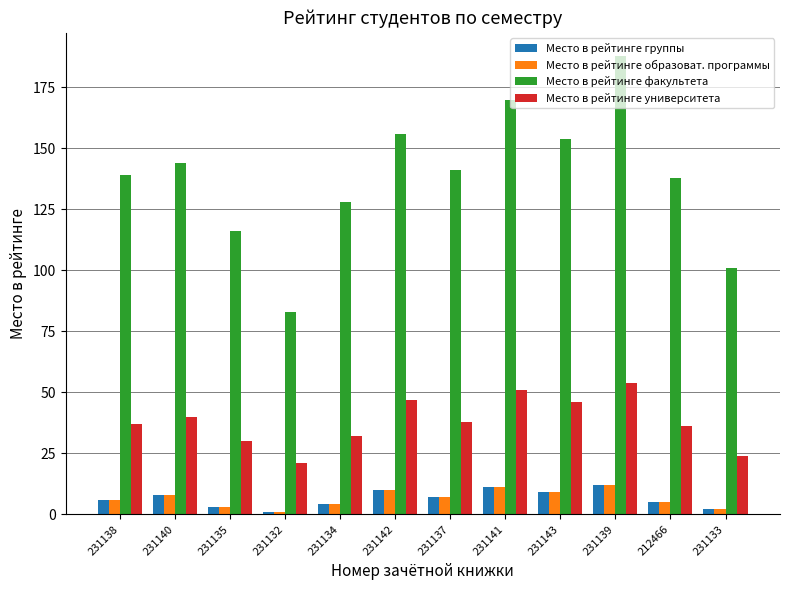

At which label does Место в рейтинге факультета first exceed 141?

231140